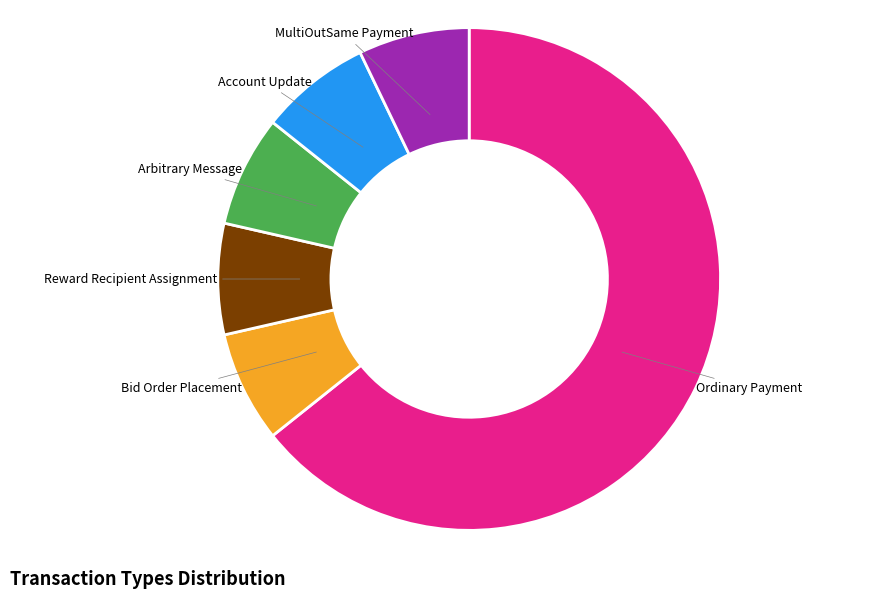

Is there a majority slice in this chart?

Yes